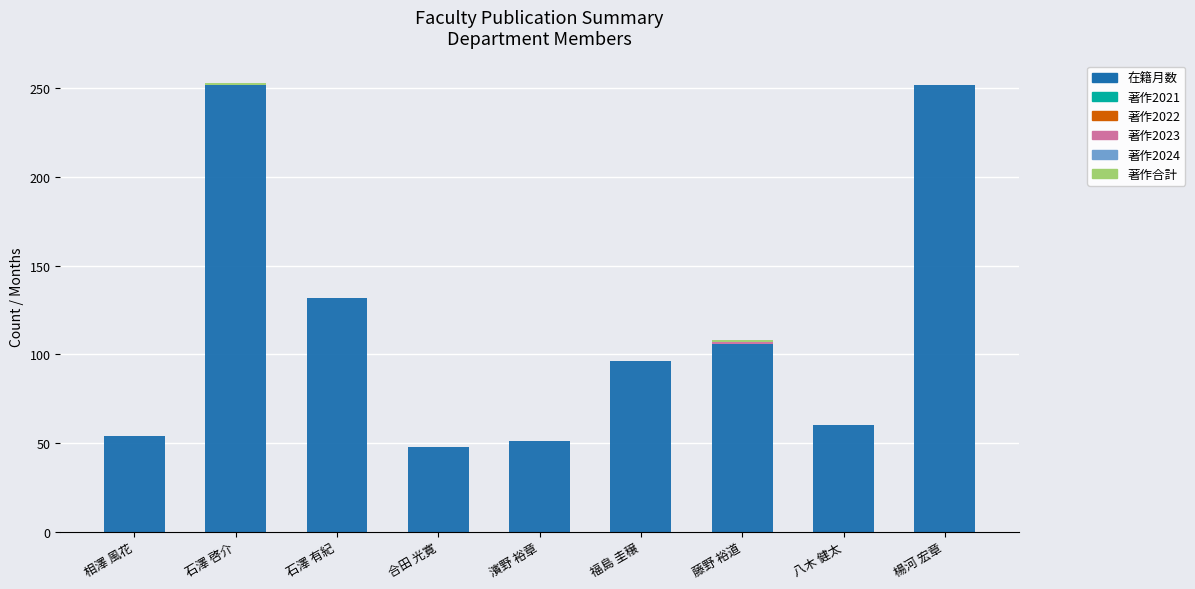

What is the sum of the 在籍月数 values at 石澤 有紀 and 福島 圭穣?

228